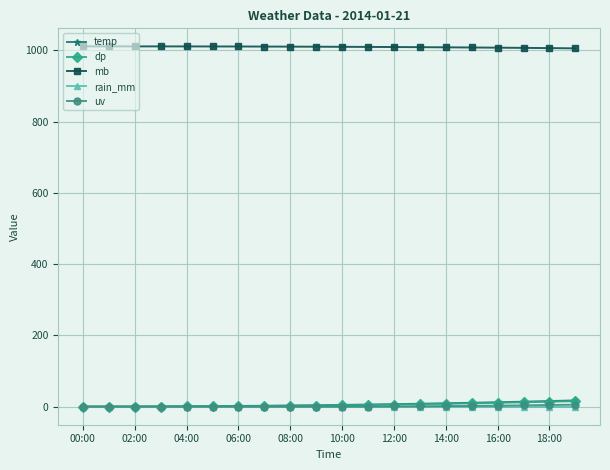

True or false: mb and rain_mm intersect in this chart.

False